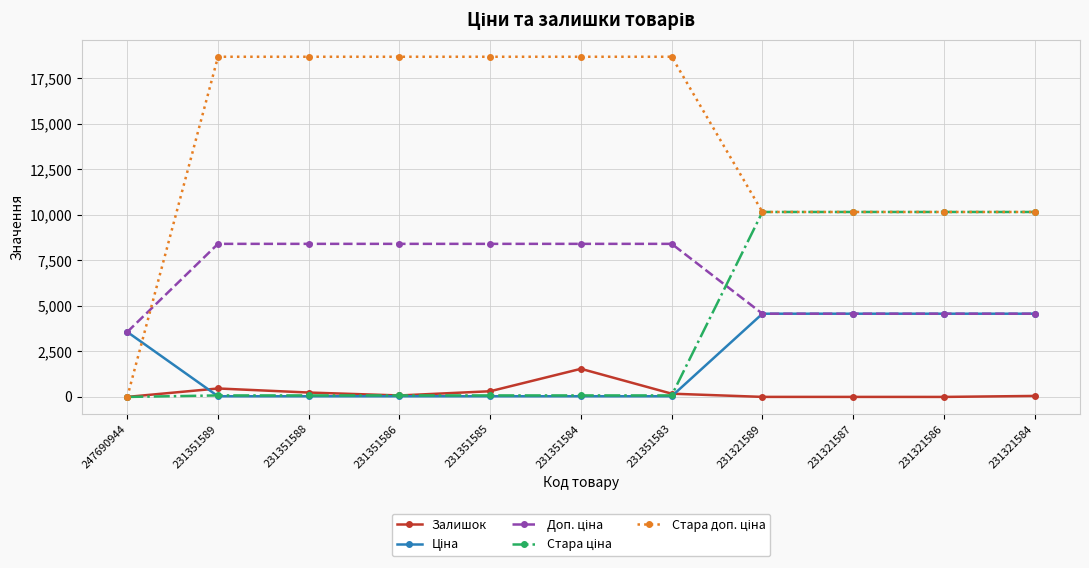

At how many categories does at least one series exceed 16788?

6